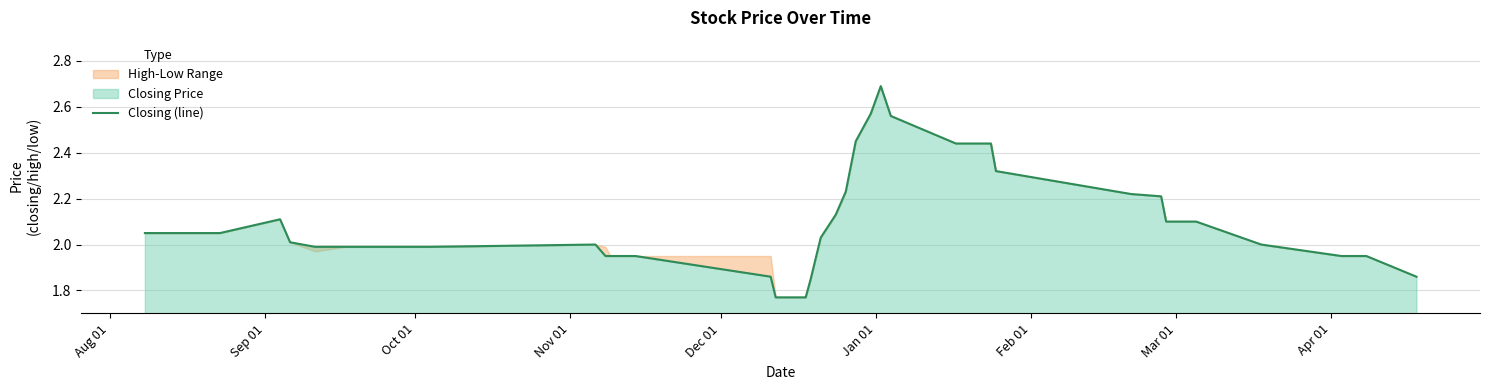

How many data points are less than 2?

15